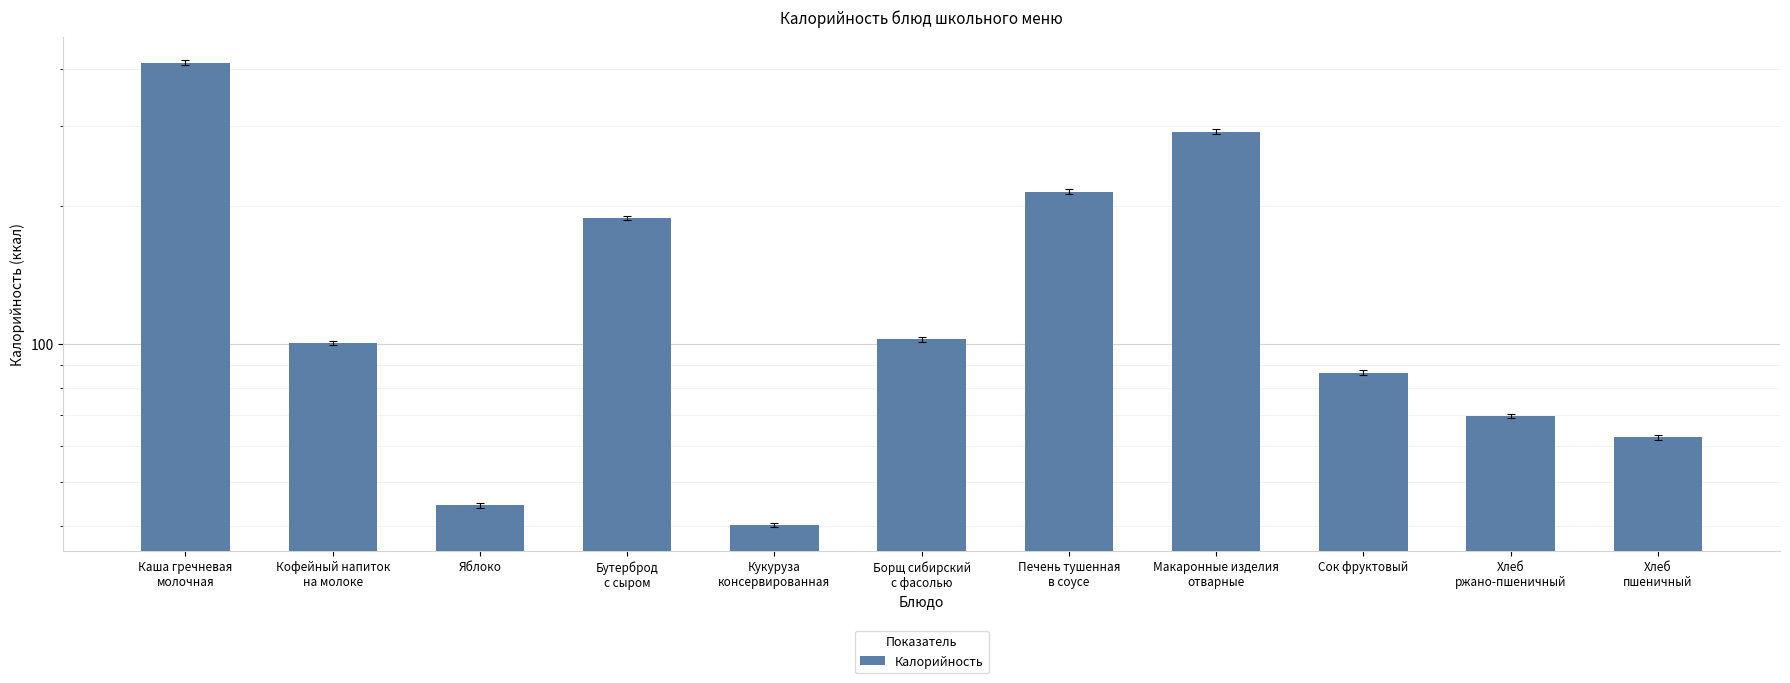

Rank the categories by value from highest to lowest.

Каша гречневая
молочная, Макаронные изделия
отварные, Печень тушенная
в соусе, Бутерброд
с сыром, Борщ сибирский
с фасолью, Кофейный напиток
на молоке, Сок фруктовый, Хлеб
ржано-пшеничный, Хлеб
пшеничный, Яблоко, Кукуруза
консервированная